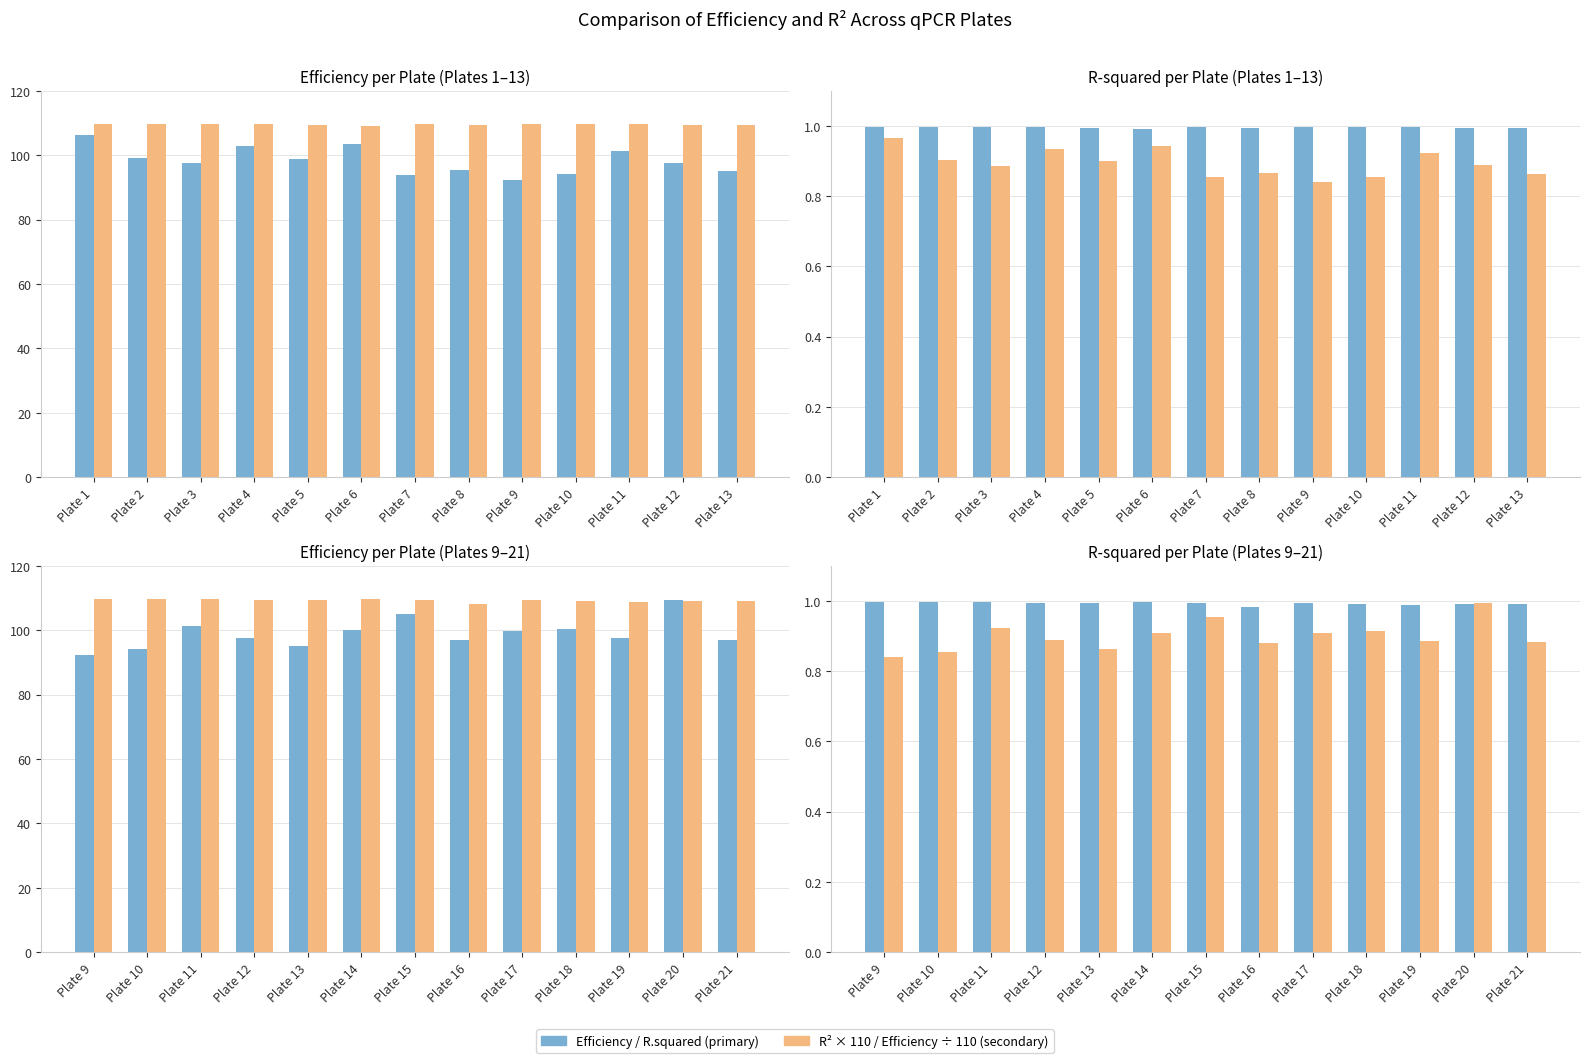

Reading right to left, extract all data points from this chart.

Efficiency: 97.0	109.3	97.6	100.5	99.8	96.9	105.0	100.0	95.1	97.7	101.4	94.2	92.3
R² × 110: 109.1	108.9	108.8	109.0	109.3	108.1	109.4	109.6	109.5	109.4	109.7	109.5	109.7
R.squared: 1.0	1.0	1.0	1.0	1.0	1.0	1.0	1.0	1.0	1.0	1.0	1.0	1.0
Efficiency / 110: 0.9	1.0	0.9	0.9	0.9	0.9	1.0	0.9	0.9	0.9	0.9	0.9	0.8